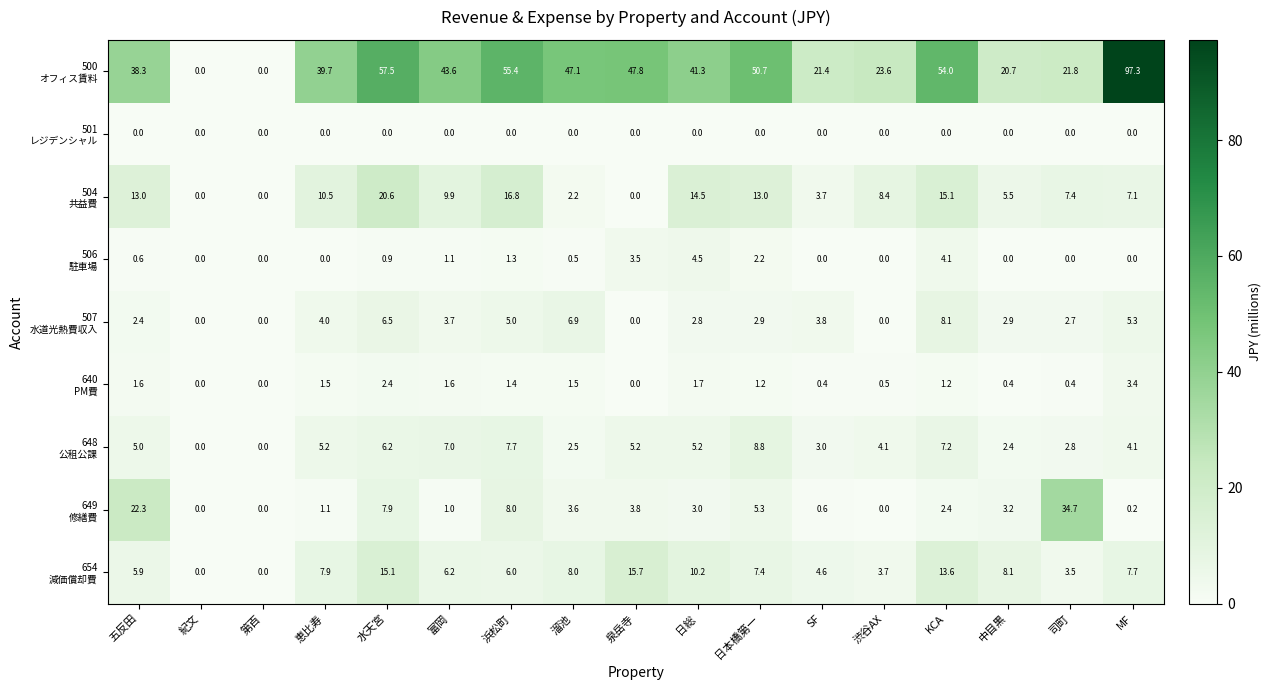

How many distinct data groups are displayed?

9